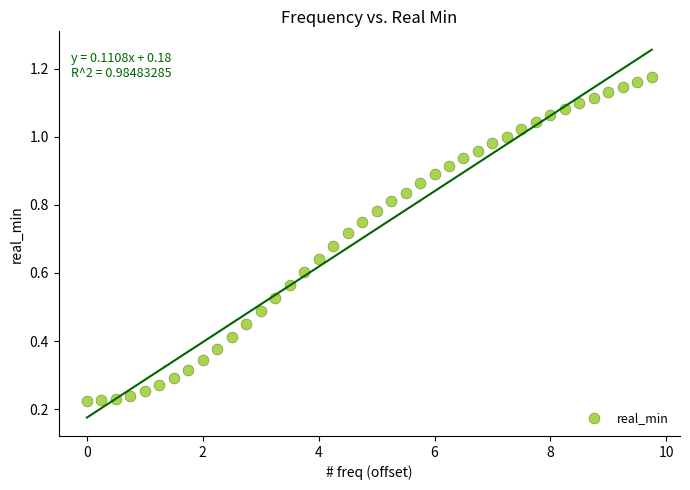

What is the range of X values (max minus min)?

9.8